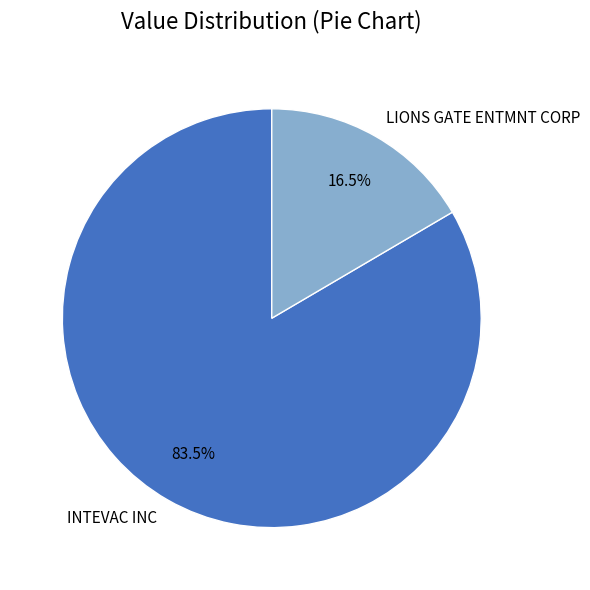

Which category accounts for the majority?

INTEVAC INC